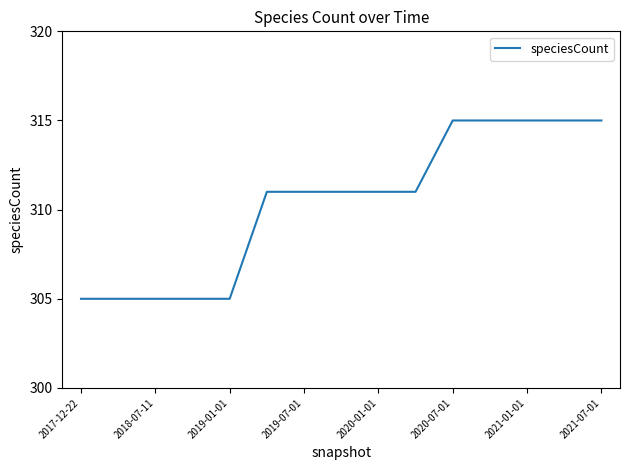

What is the difference between the maximum and minimum values?

10